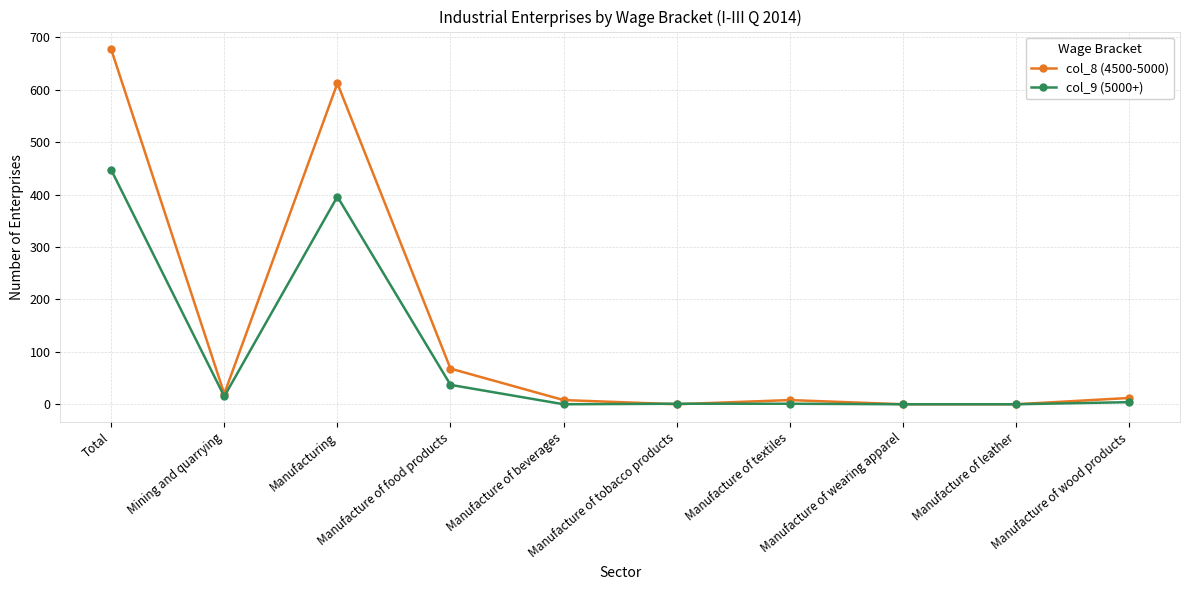

What is the difference between the second highest and minimum values in the col_8 (4500-5000) series?

612